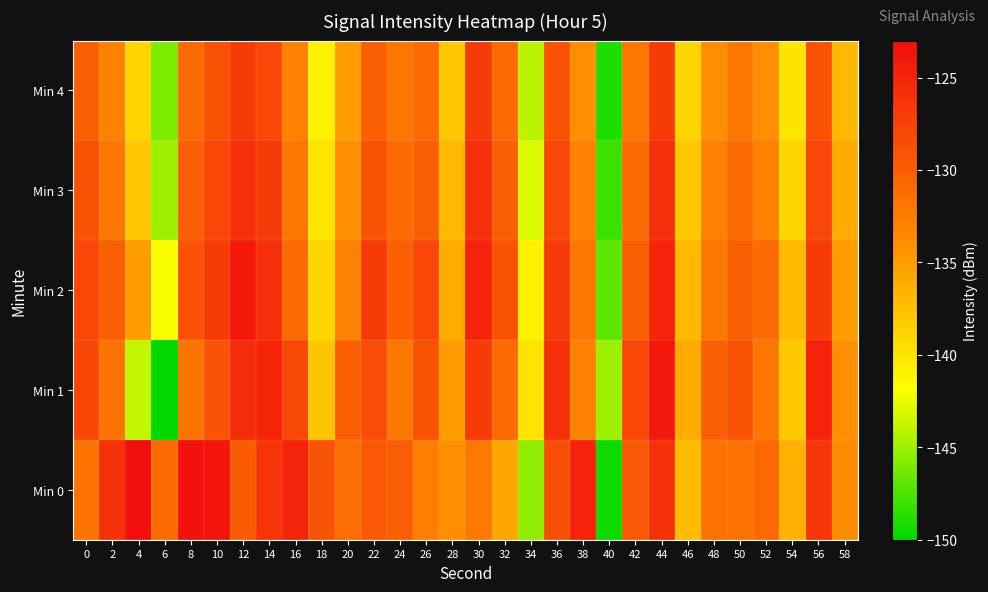

Between 2 and 0, which is larger?

2